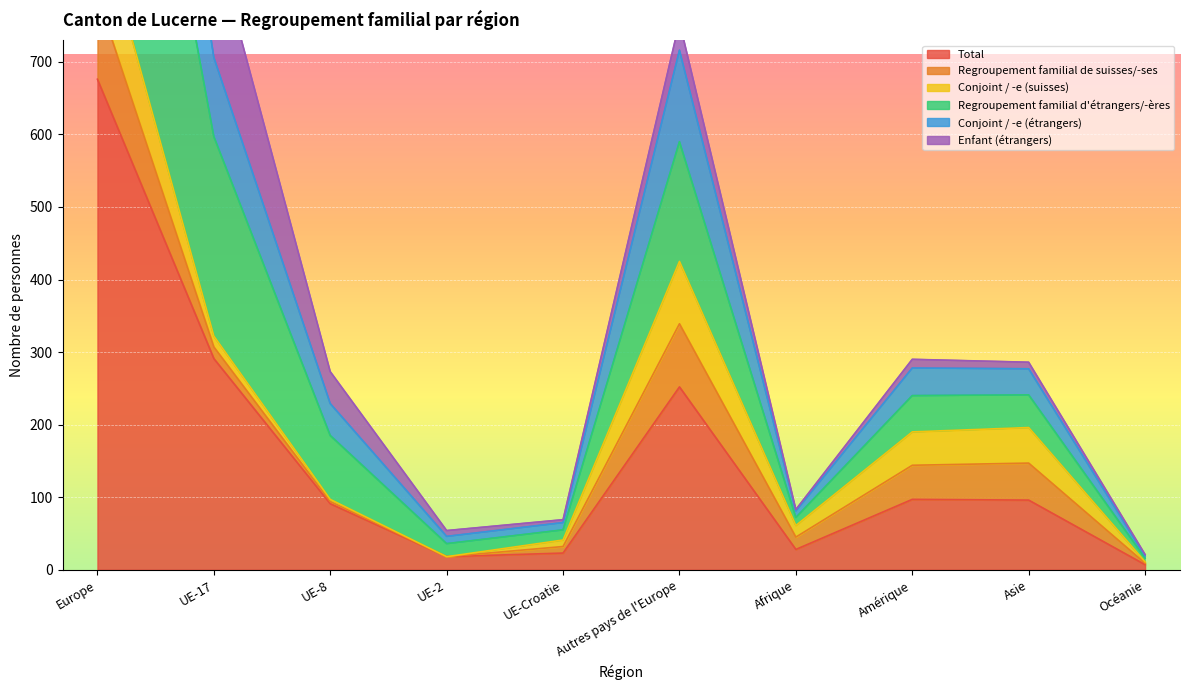

Reading left to right, extract all data points from this chart.

Total: 676	291	91	18	23	252	28	97	96	7
Regroupement familial d'étrangers/-ères: 2026	872	273	54	69	755	83	290	286	21
Conjoint / -e (étrangers): 1765	706	229	46	65	716	81	278	277	19